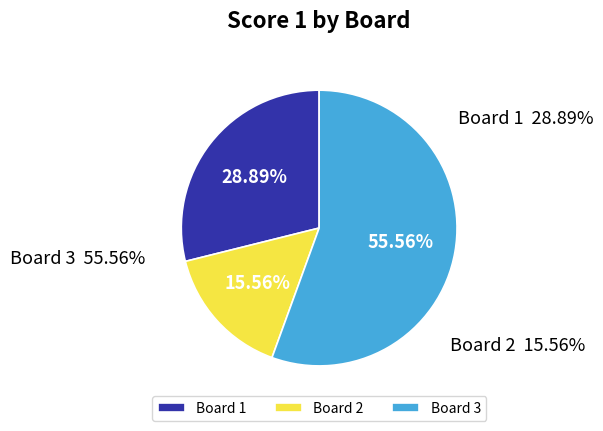

What percentage is the Board 2 slice, to the nearest percent?

16%